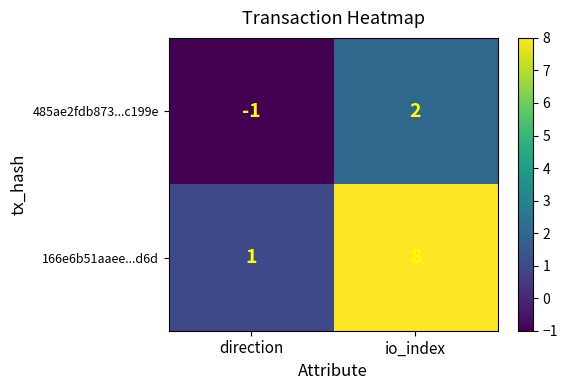

What is the sum of all 166e6b51aaee...d6d values?

9